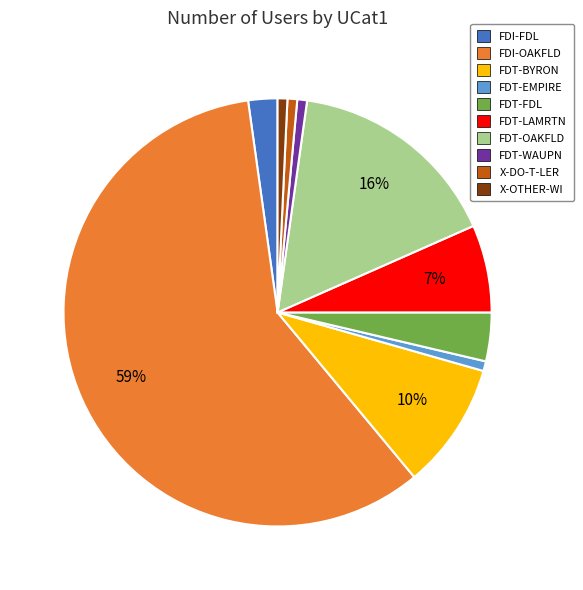

What percentage is the FDT-BYRON slice, to the nearest percent?

10%